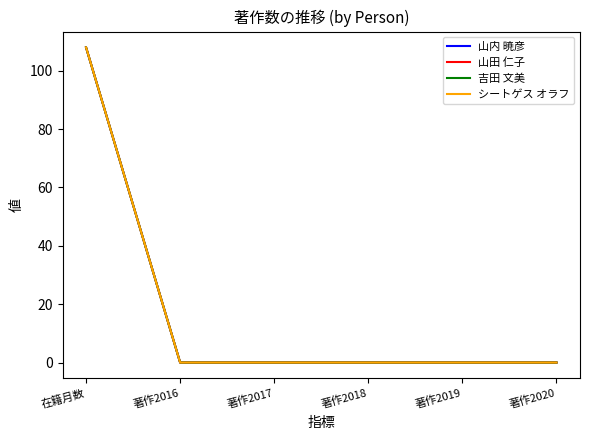

Does the chart display data point markers on the line(s)?

No